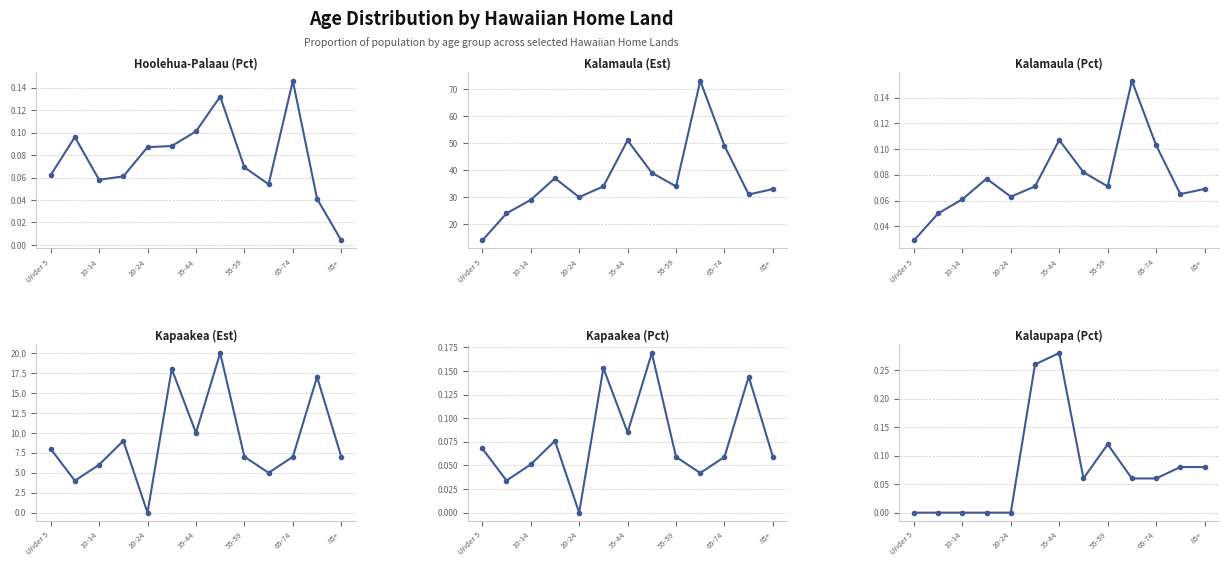

True or false: Kalamaula (Percent) and Kalaupapa (Percent) intersect in this chart.

True